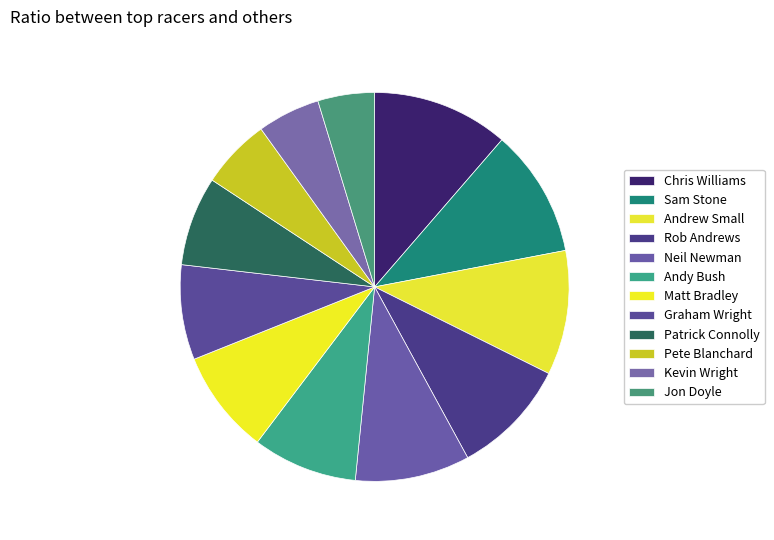

Count the number of slices in the pie.

12